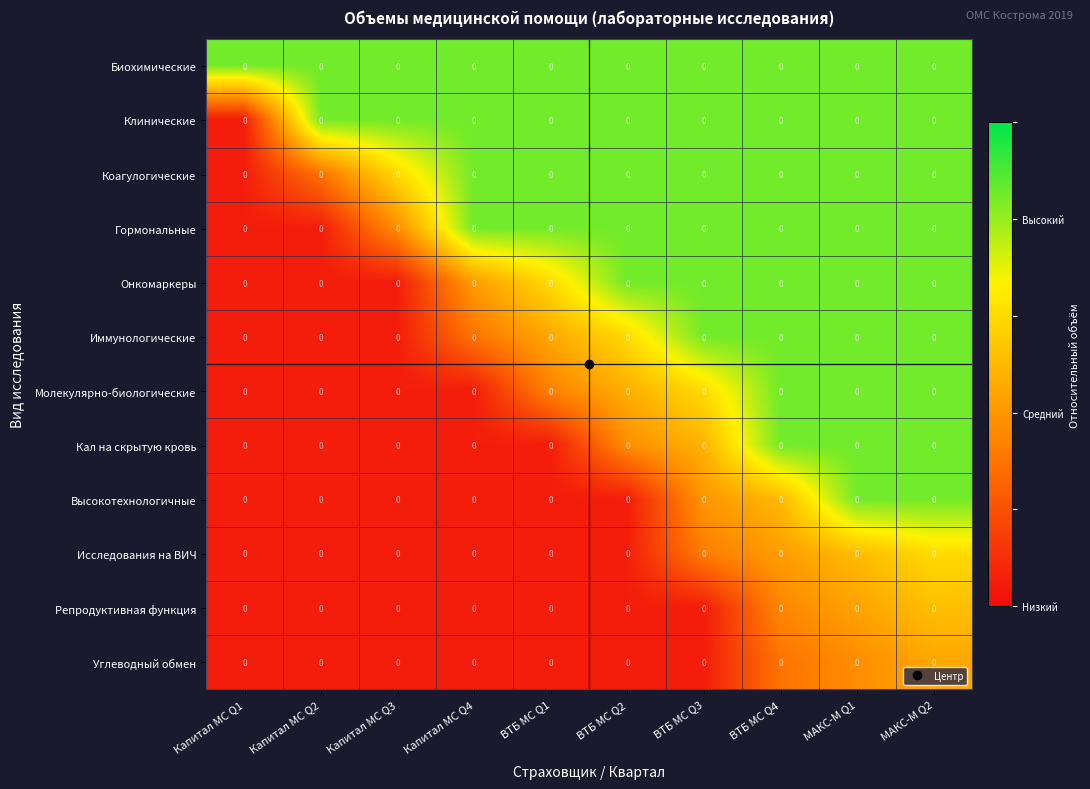

At which category is the sum across all series the highest?

МАКС-М Q2